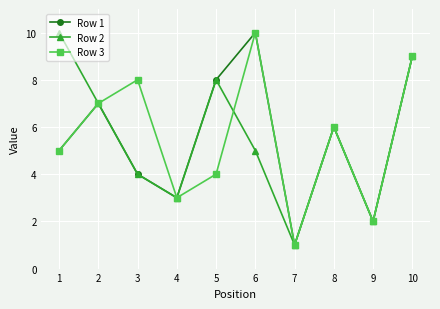

Reading left to right, list all the values displayed in this chart.

Row 1: 1=5	2=7	3=4	4=3	5=8	6=10	7=1	8=6	9=2	10=9
Row 2: 1=10	2=7	3=4	4=3	5=8	6=5	7=1	8=6	9=2	10=9
Row 3: 1=5	2=7	3=8	4=3	5=4	6=10	7=1	8=6	9=2	10=9